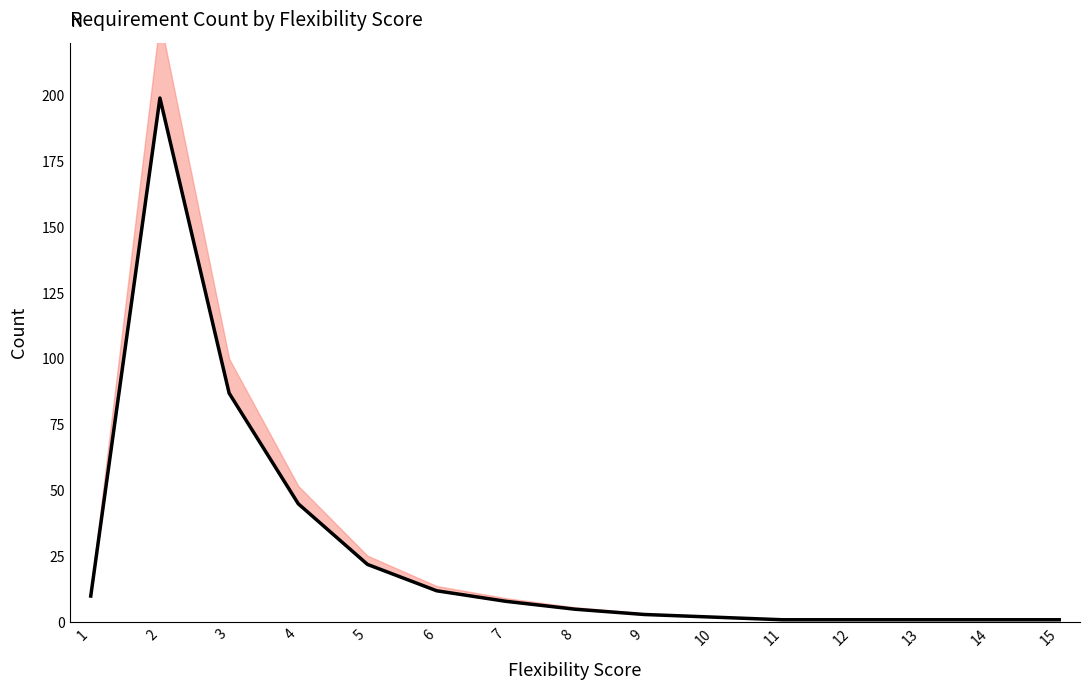

Reading right to left, transcribe all the data shown in this chart.

15=1	14=1	13=1	12=1	11=1	10=2	9=3	8=5	7=8	6=12	5=22	4=45	3=87	2=199	1=10